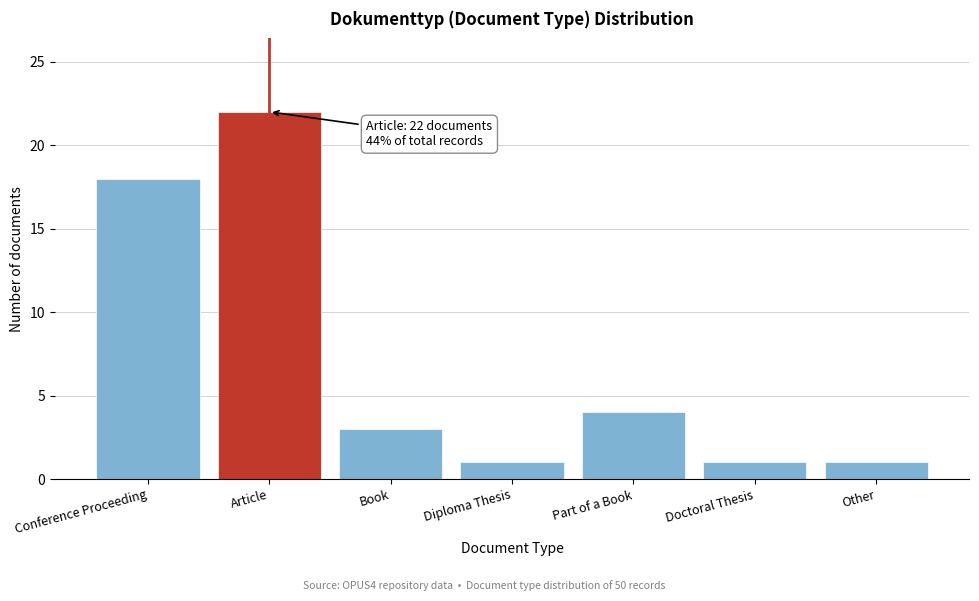

Reading right to left, list all the values displayed in this chart.

Other=1	Doctoral Thesis=1	Part of a Book=4	Diploma Thesis=1	Book=3	Article=22	Conference Proceeding=18